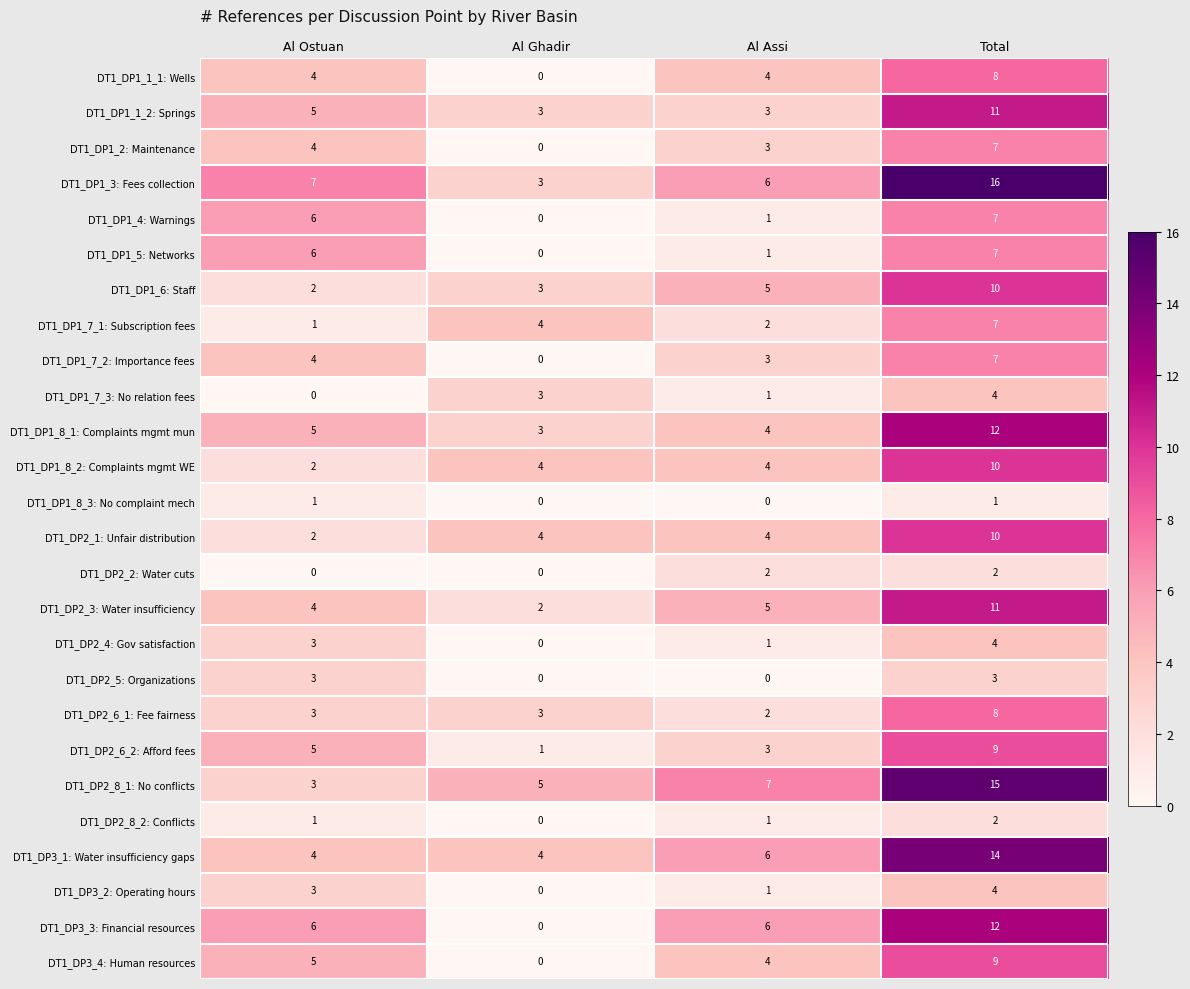

True or false: DT1_DP1_7_2: Importance fees has a value of -5 at Al Ghadir.

False